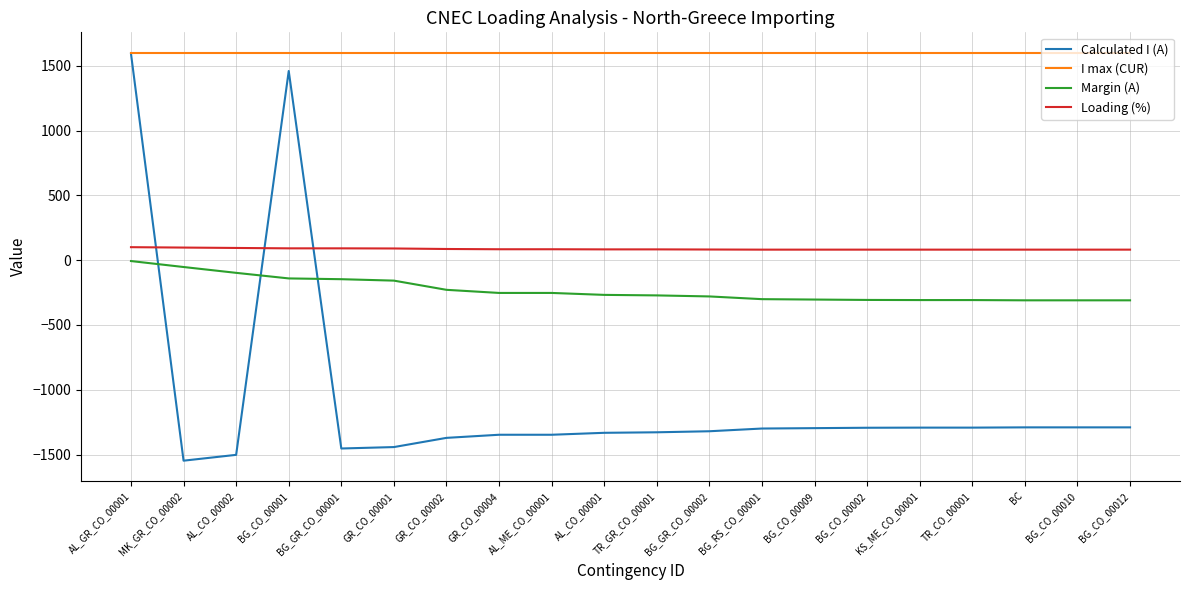

What is the smallest value displayed?

-1547